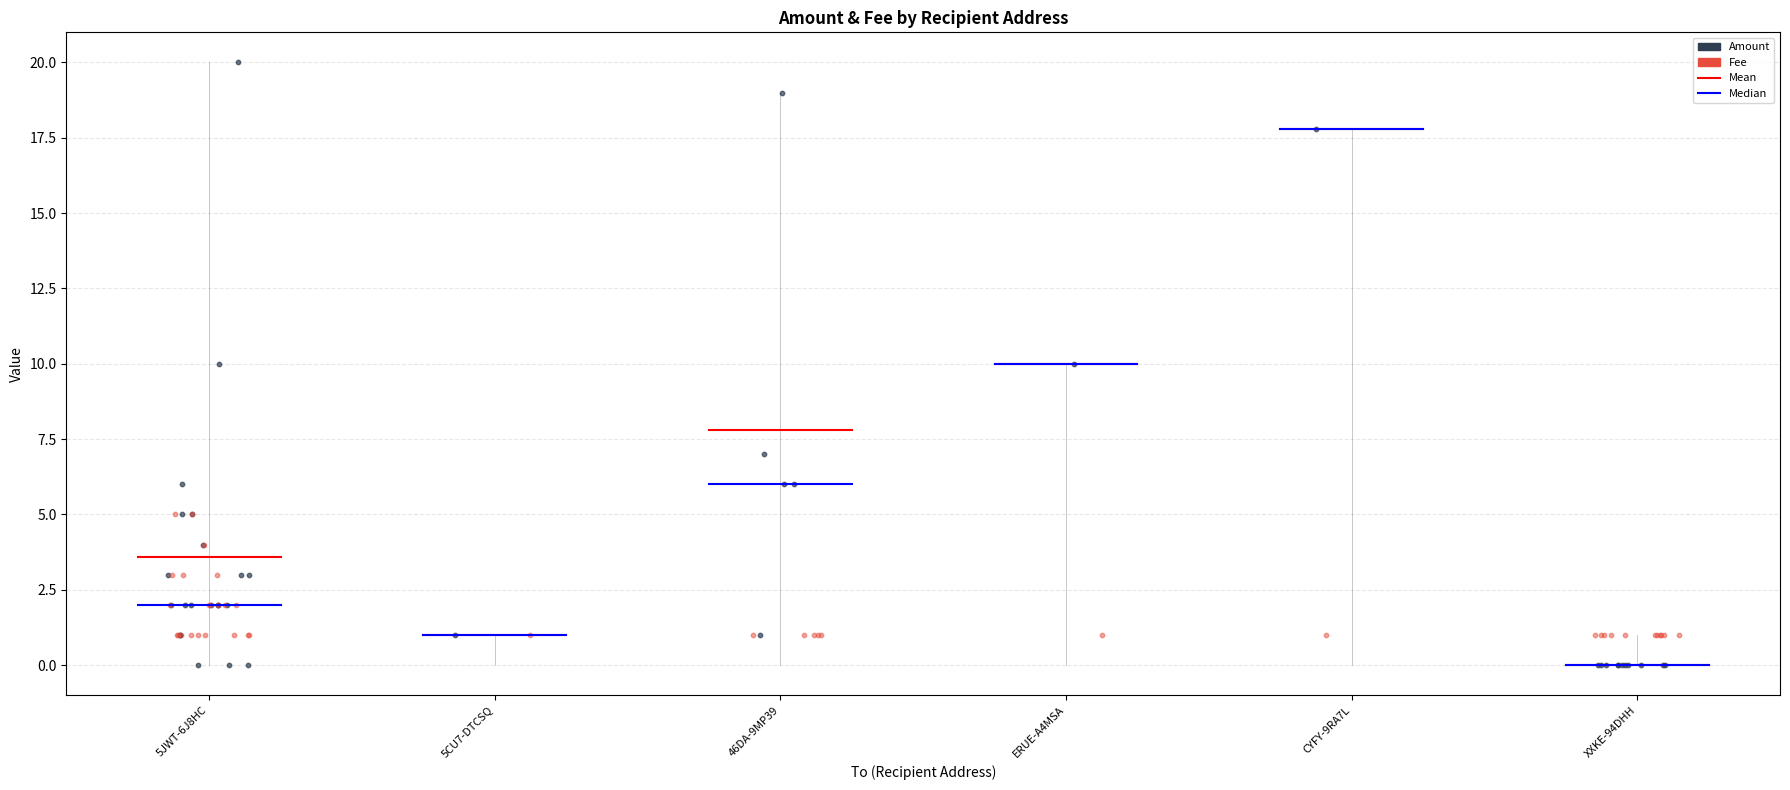

Which series contains the lowest Y value?

Amount